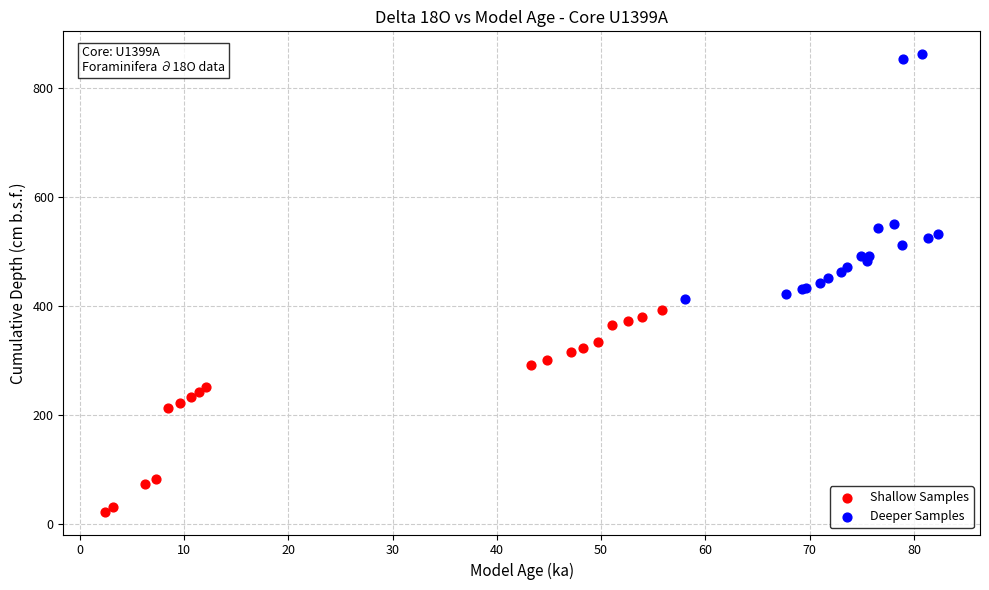

Which series contains the lowest Y value?

Shallow Samples